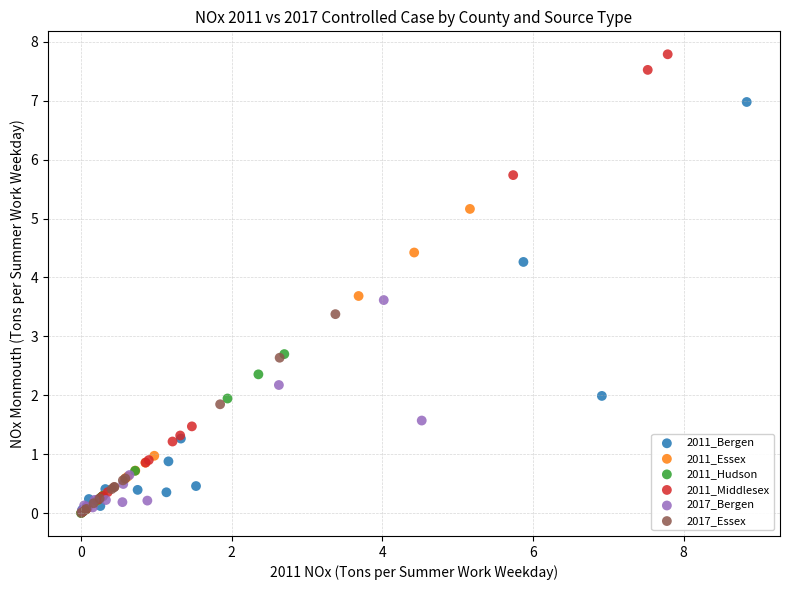

Which series has the largest Y range (max minus min)?

2011_Middlesex